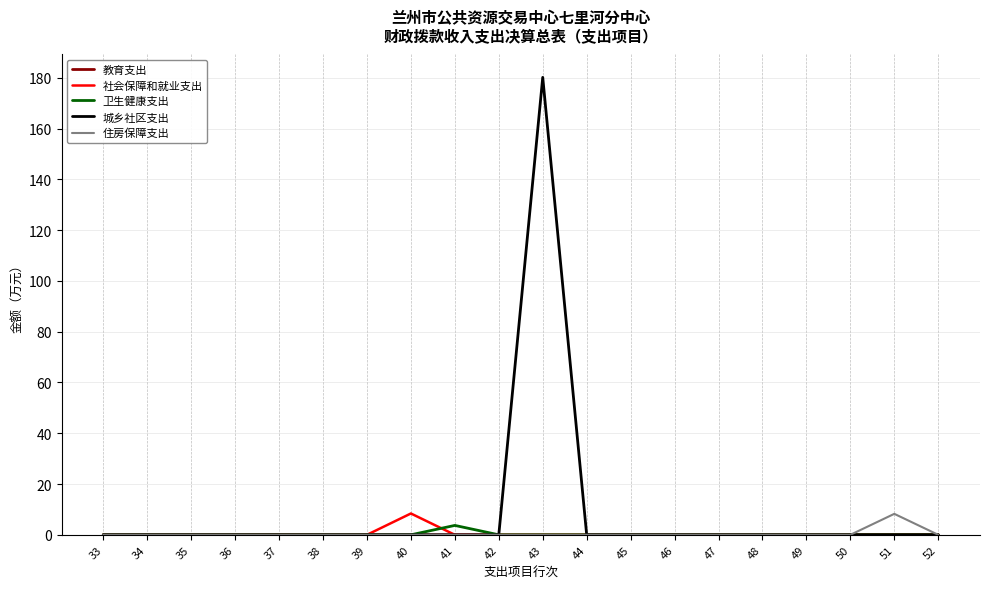

Is it true that 城乡社区支出 equals 0.0 at 33?

True